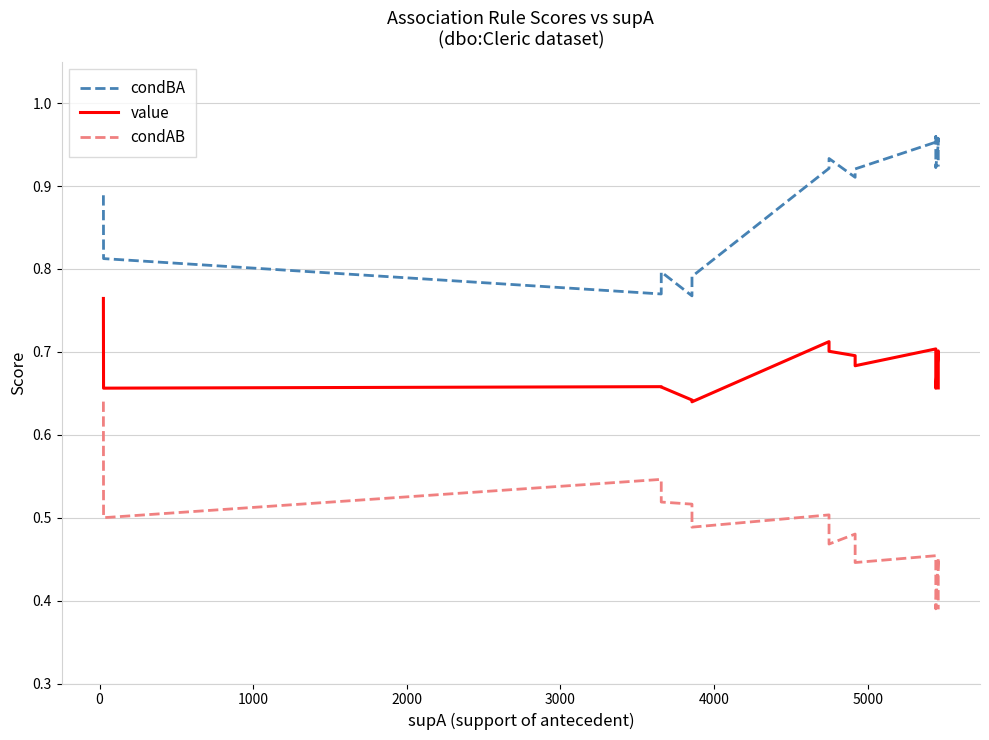

What is the label of the 10th point from the right?

5000